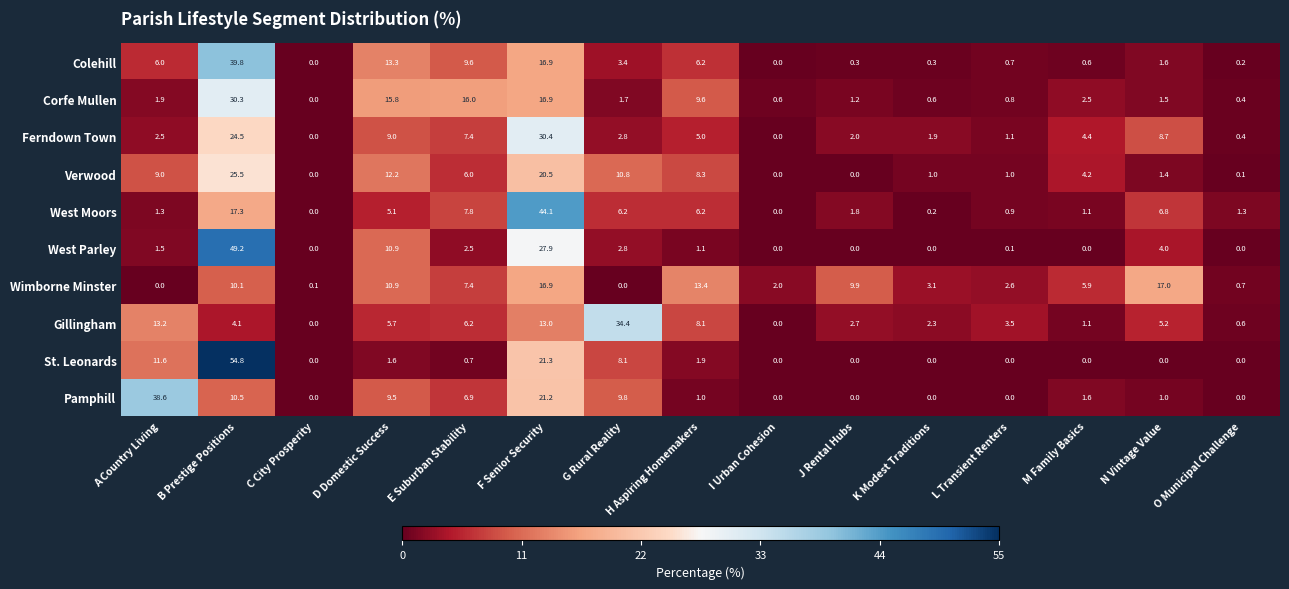

What is the greatest value displayed?

54.8